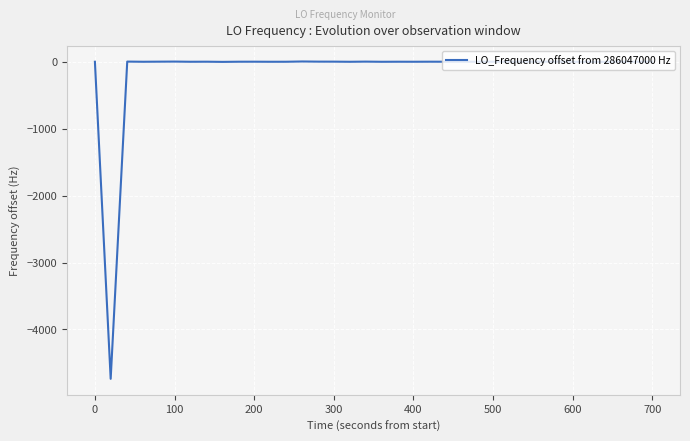

What is the minimum value shown in the chart?

-4737.4